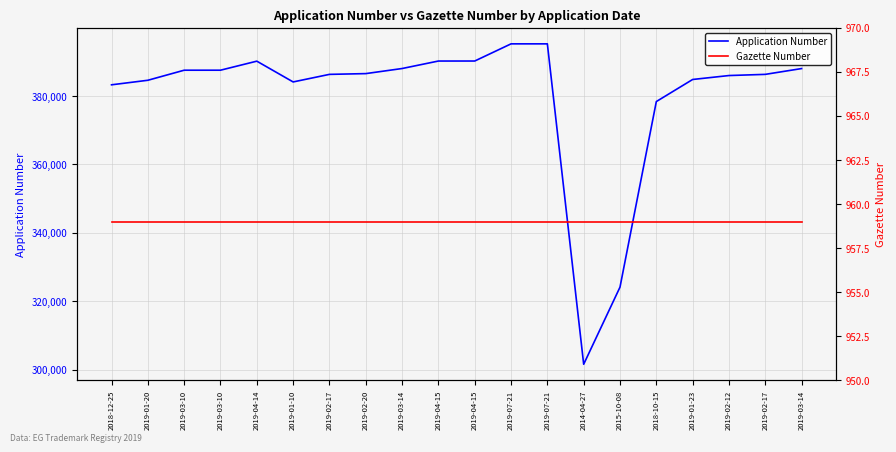

Reading left to right, transcribe all the data shown in this chart.

Application Number: 383271	384597	387535	387537	390177	384108	386319	386541	388027	390213	390218	395232	395233	301644	324171	378378	384826	385977	386320	388016
Gazette Number: 959	959	959	959	959	959	959	959	959	959	959	959	959	959	959	959	959	959	959	959